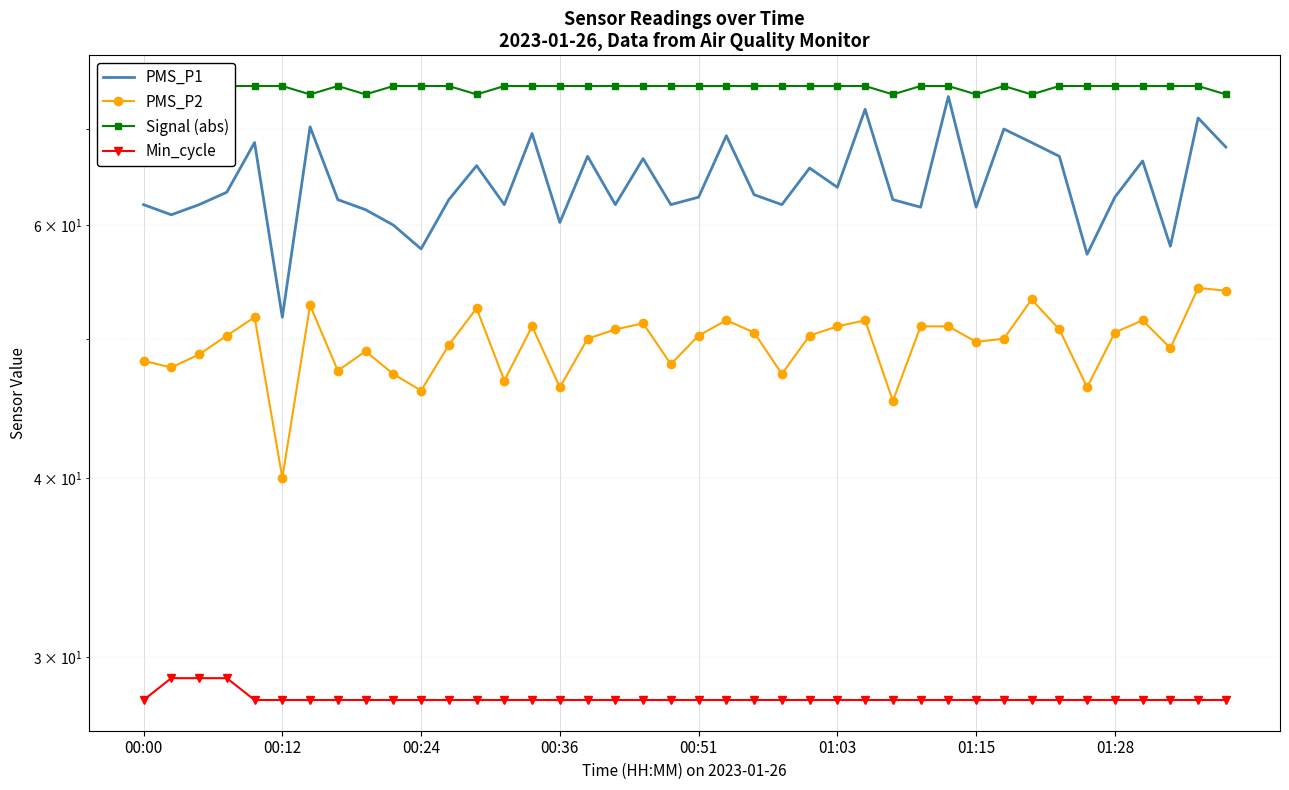

What is the sum of all PMS_P2 values?

1984.2